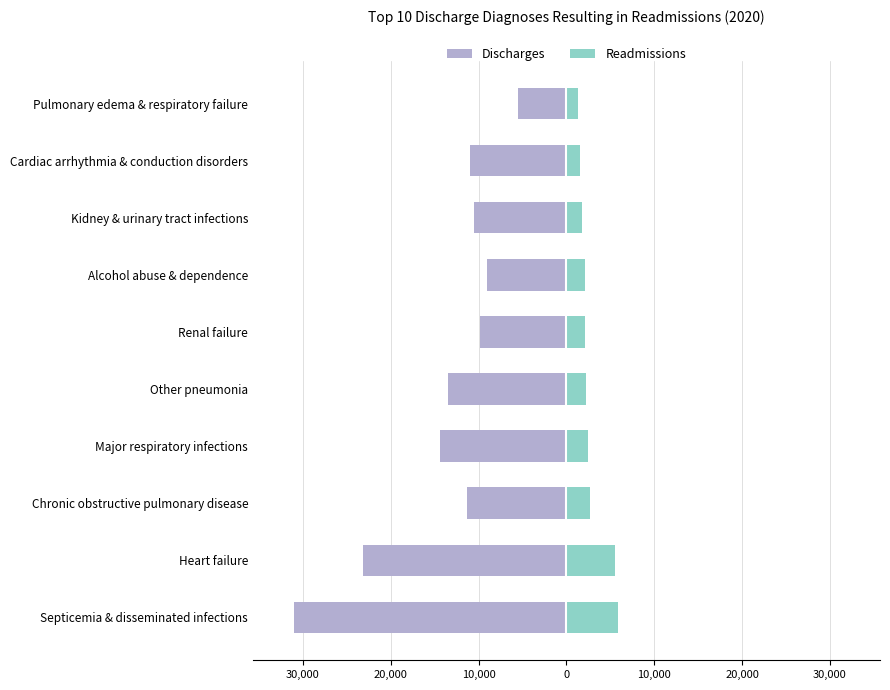

How many data points does each series have?

10